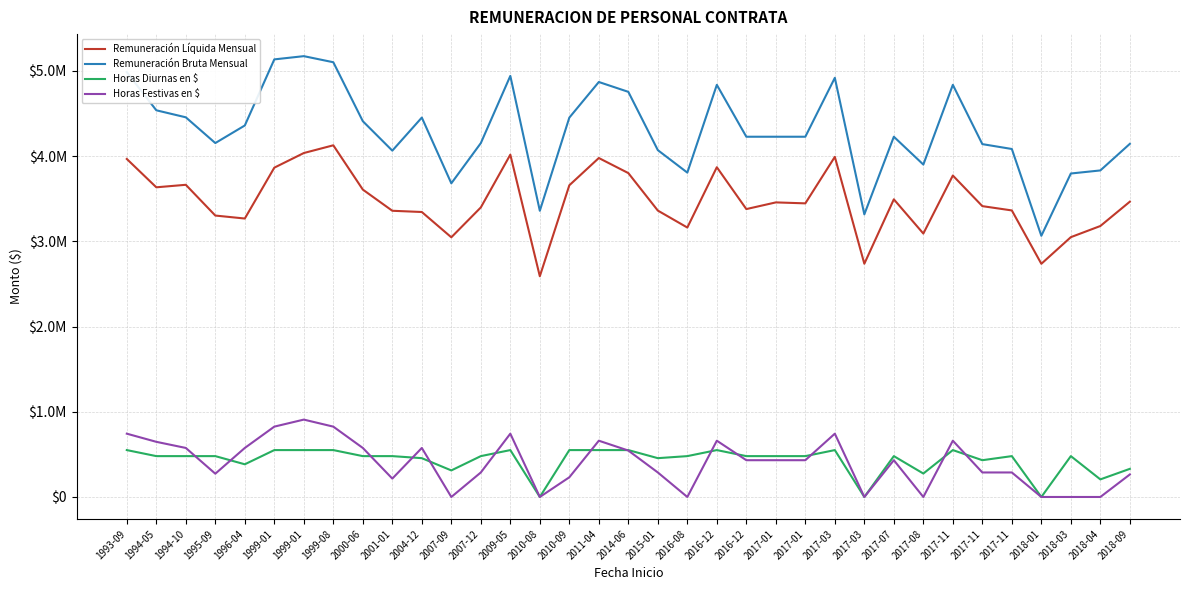

At which category is the sum across all series the highest?

1999-01